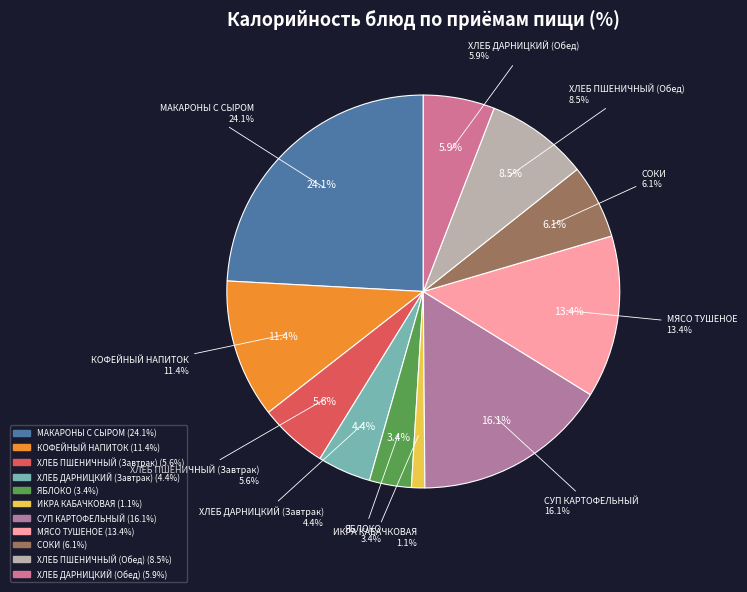

Rank the categories by value from highest to lowest.

МАКАРОНЫ С СЫРОМ, СУП КАРТОФЕЛЬНЫЙ, МЯСО ТУШЕНОЕ, КОФЕЙНЫЙ НАПИТОК, ХЛЕБ ПШЕНИЧНЫЙ (Обед), СОКИ, ХЛЕБ ДАРНИЦКИЙ (Обед), ХЛЕБ ПШЕНИЧНЫЙ (Завтрак), ХЛЕБ ДАРНИЦКИЙ (Завтрак), ЯБЛОКО, ИКРА КАБАЧКОВАЯ